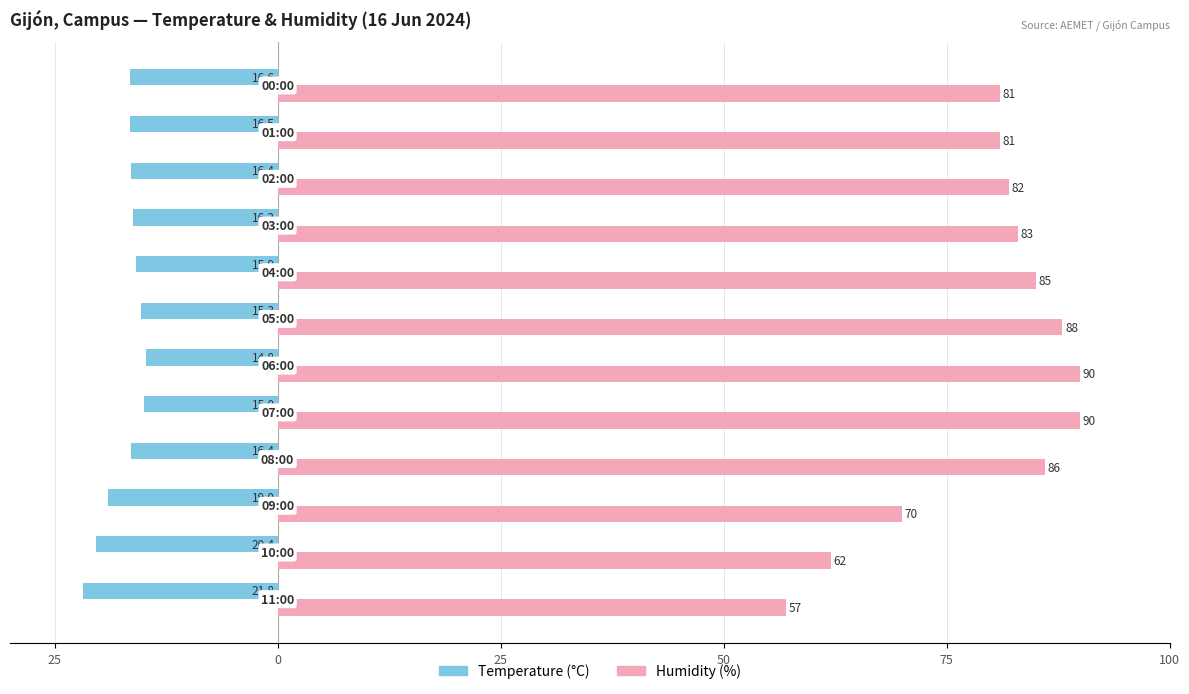

What is the value of the Temperature (°C) bar at the 10th from the left?

-16.4